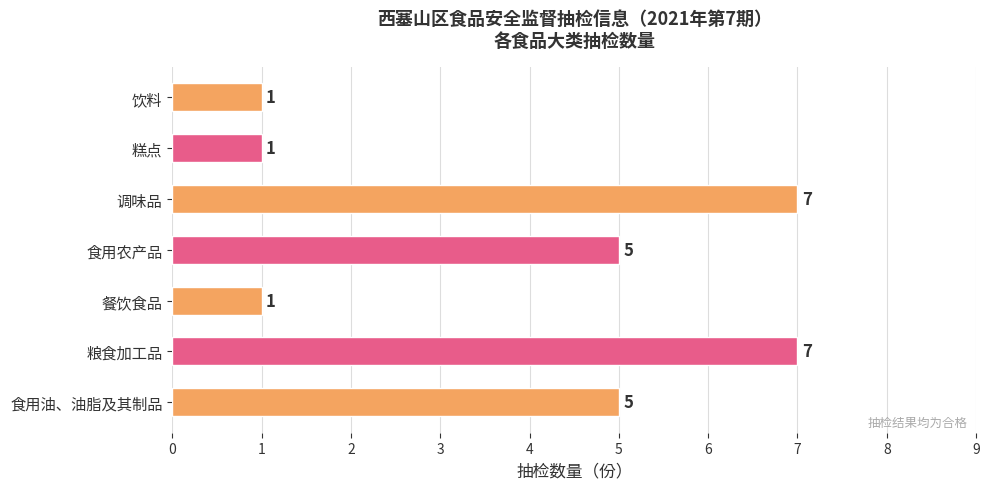

What is the change in value from 食用油、油脂及其制品 to 调味品?

+2